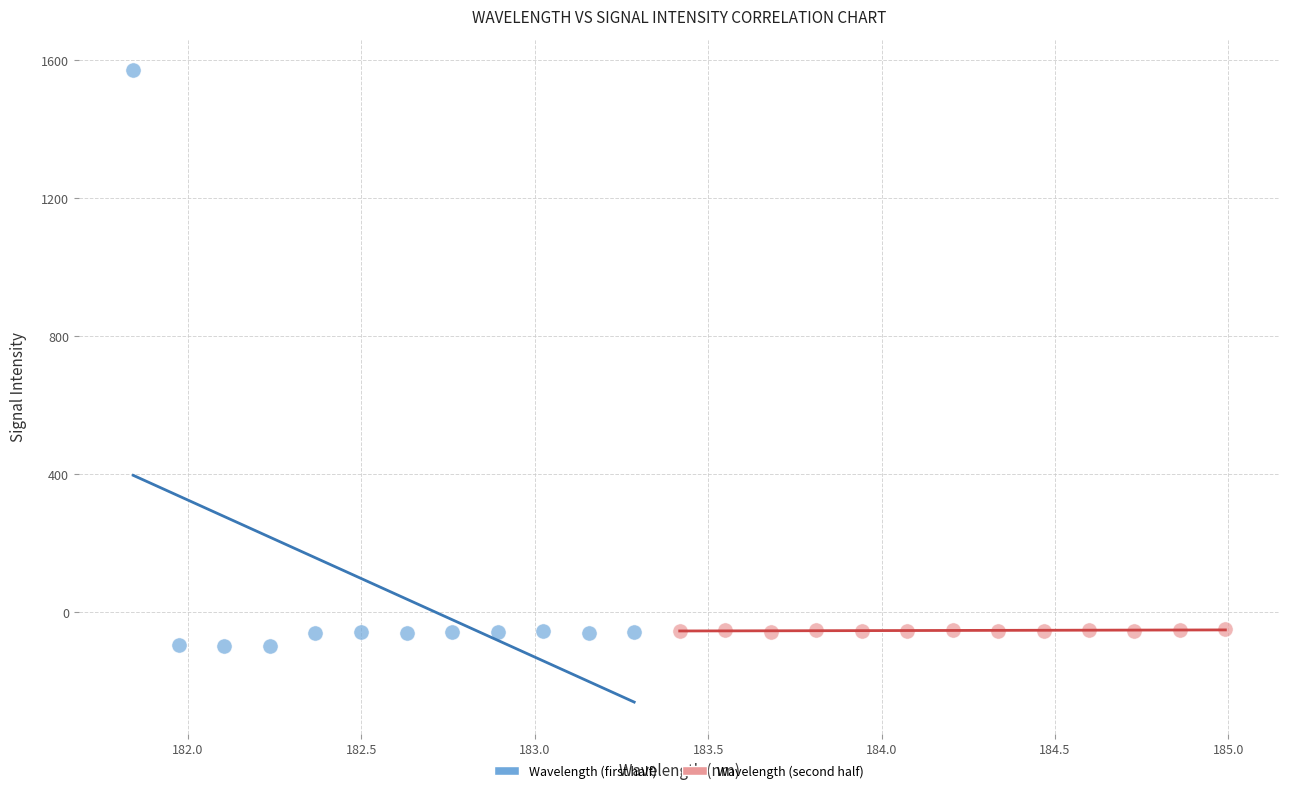

What are all the series names shown in the legend?

Wavelength (first half), Wavelength (second half)